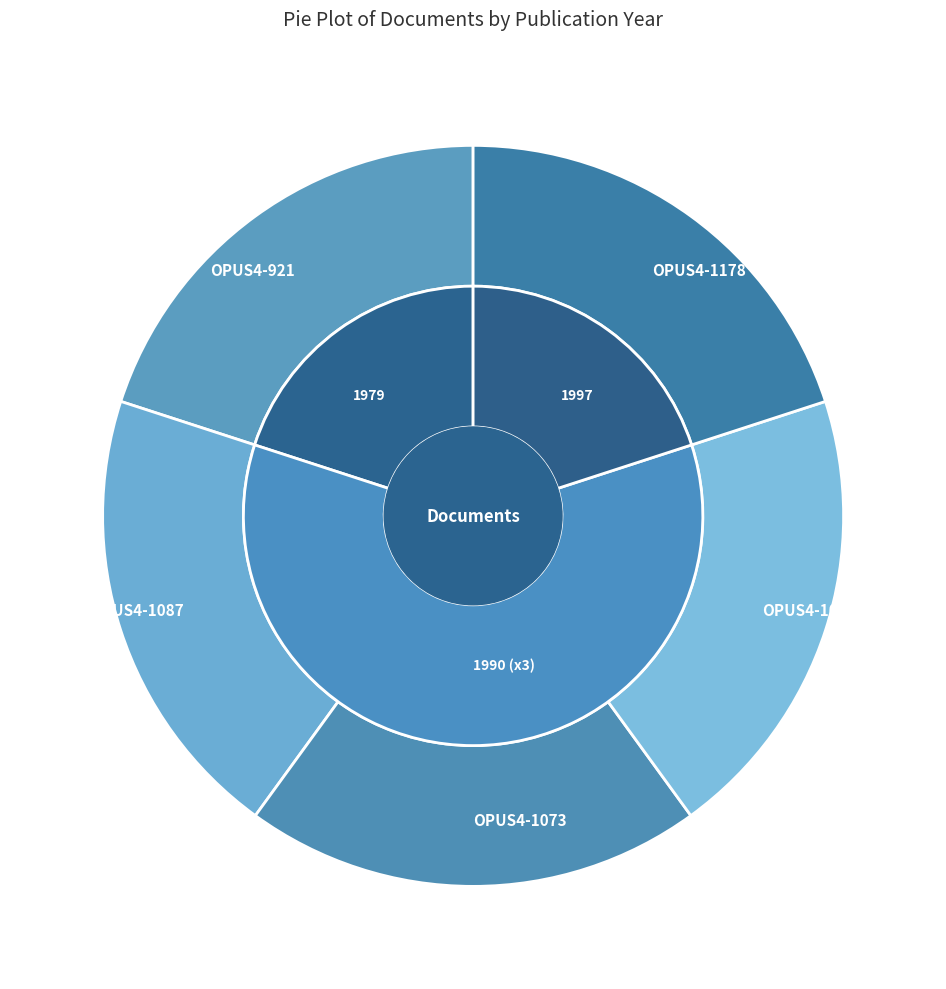

To the nearest percent, what percentage of the pie is OPUS4-1083?

20%